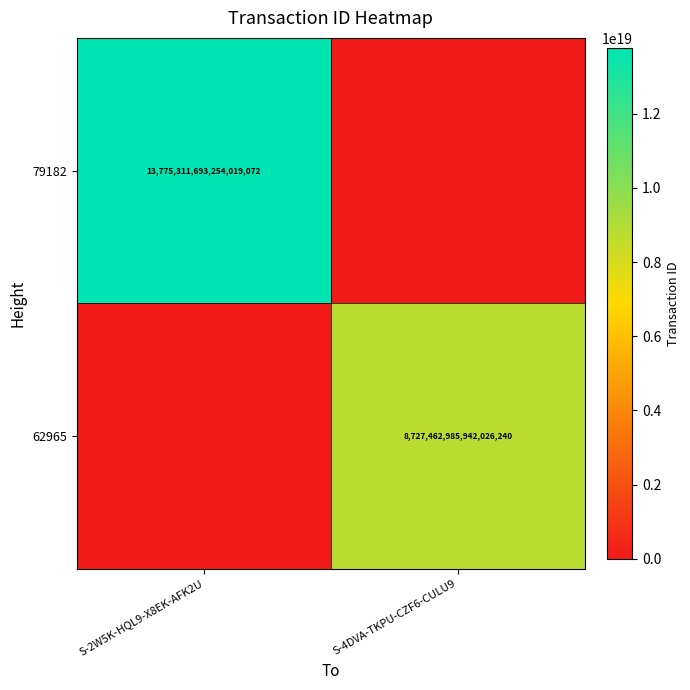

The value of 79182 at S-2W5K-HQL9-X8EK-AFK2U is 13775311693254019072. True or false?

True